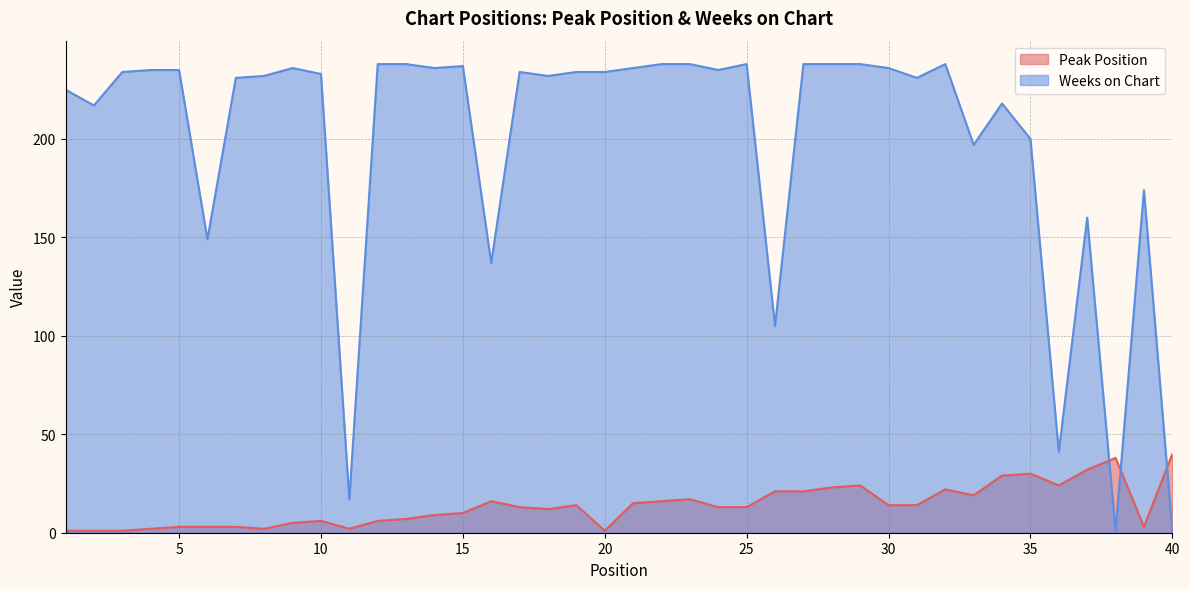

What is the value of the Weeks on Chart point at the 40th from the left?

1